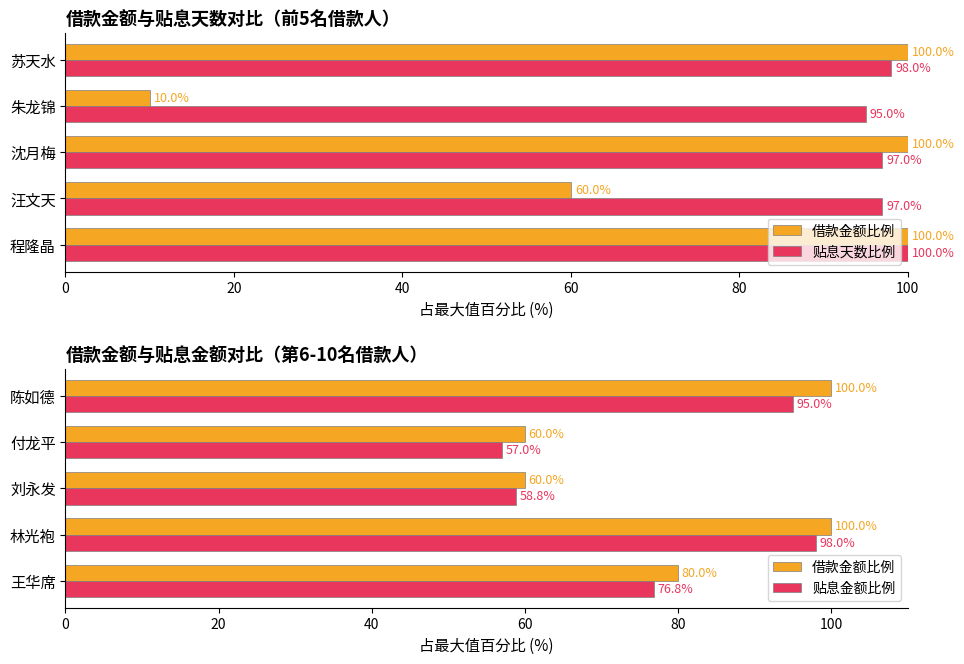

What is the sum of all 借款金额比例 values?

400.0